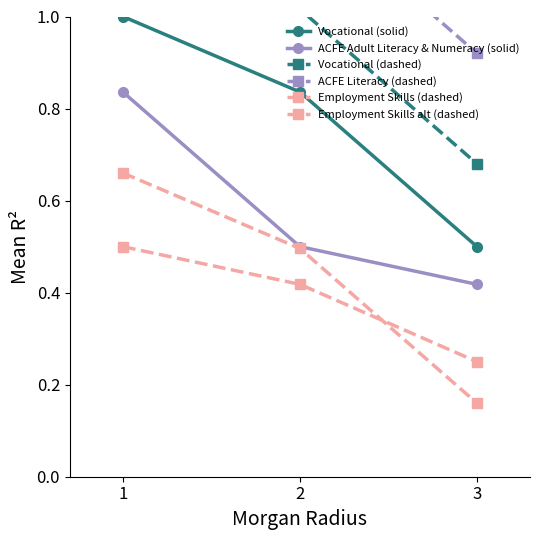

True or false: ACFE Literacy (dashed) has a value of 0.3 at 2.

False